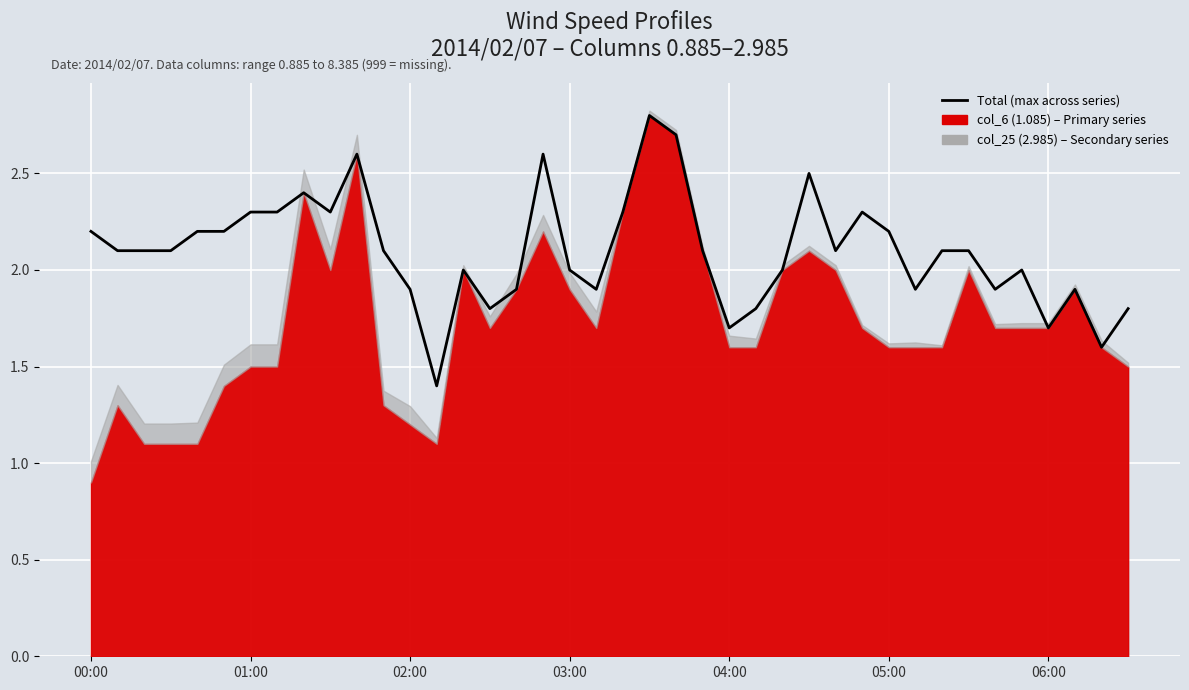

What is the change in value from 20 to 27?

+0.2